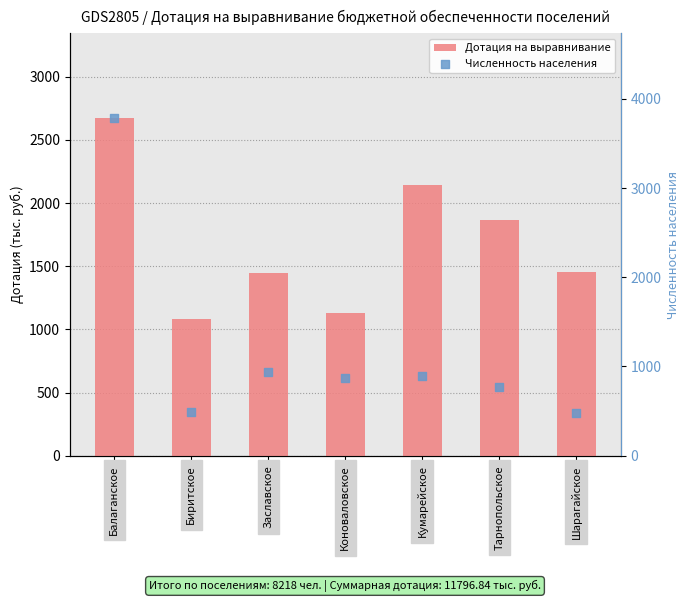

What are all the series names shown in the legend?

Дотация на выравнивание, Численность населения